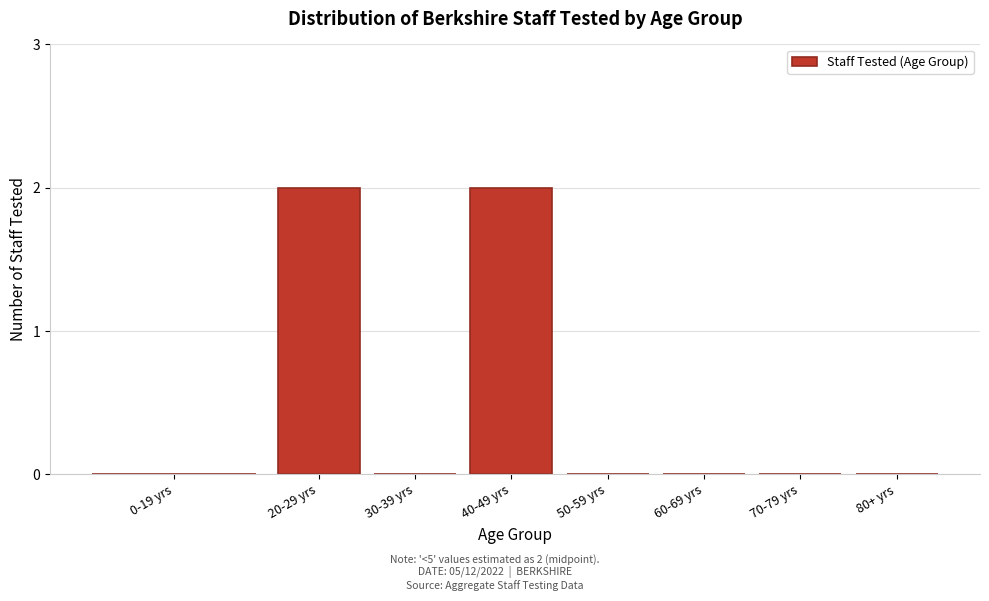

Reading right to left, extract all data points from this chart.

80+ yrs=0	70-79 yrs=0	60-69 yrs=0	50-59 yrs=0	40-49 yrs=2	30-39 yrs=0	20-29 yrs=2	0-19 yrs=0